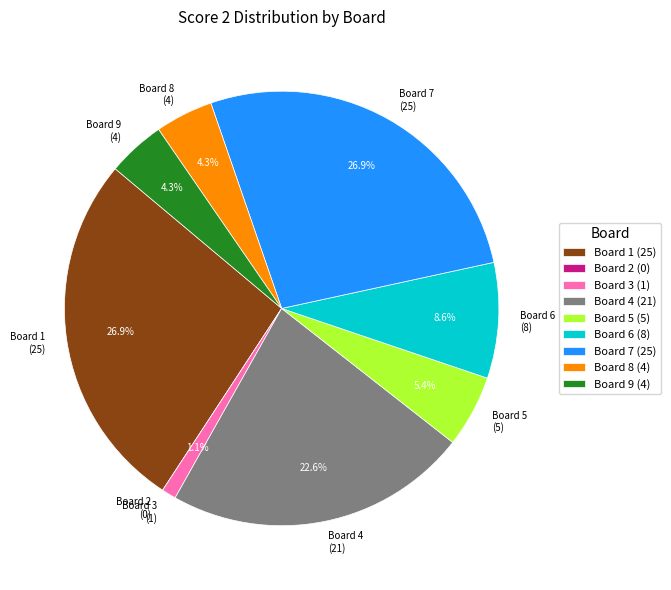

What is the total percentage of Board 9 and Board 3?

5.4%